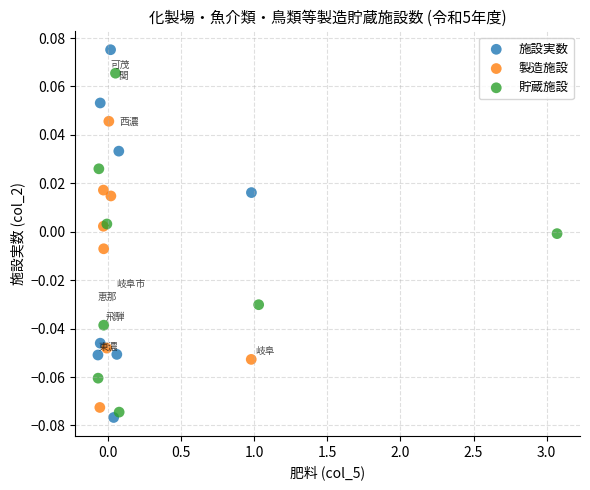

Which series contains the lowest Y value?

施設実数